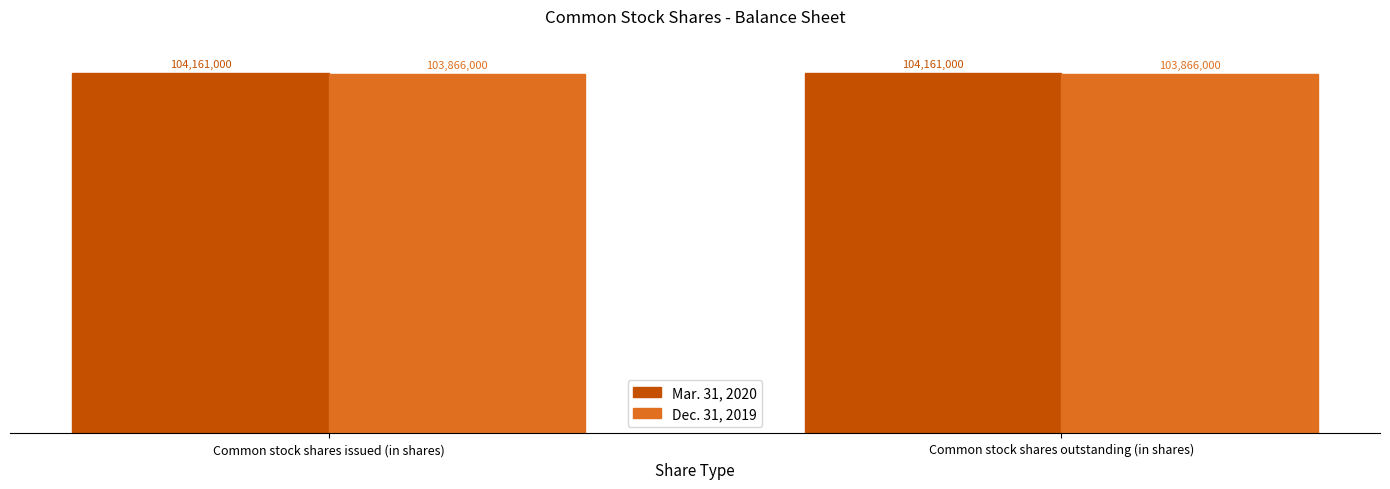

What are all the series names shown in the legend?

Mar. 31, 2020, Dec. 31, 2019